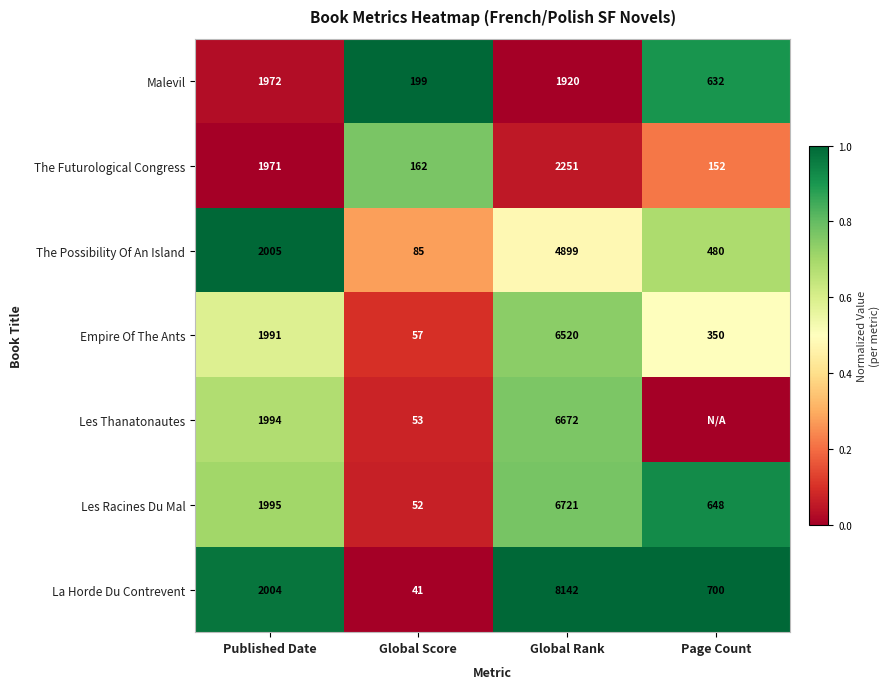

Where is La Horde Du Contrevent nearest to the value 4091?

Published Date